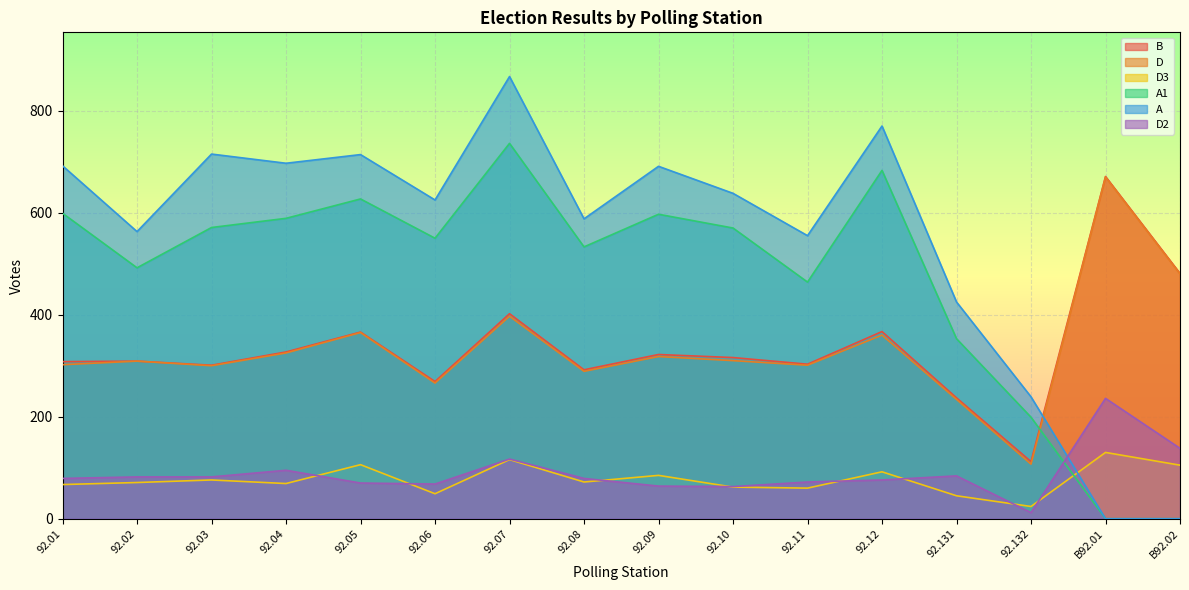

The A1 series shows 917 at 92.10. True or false?

False